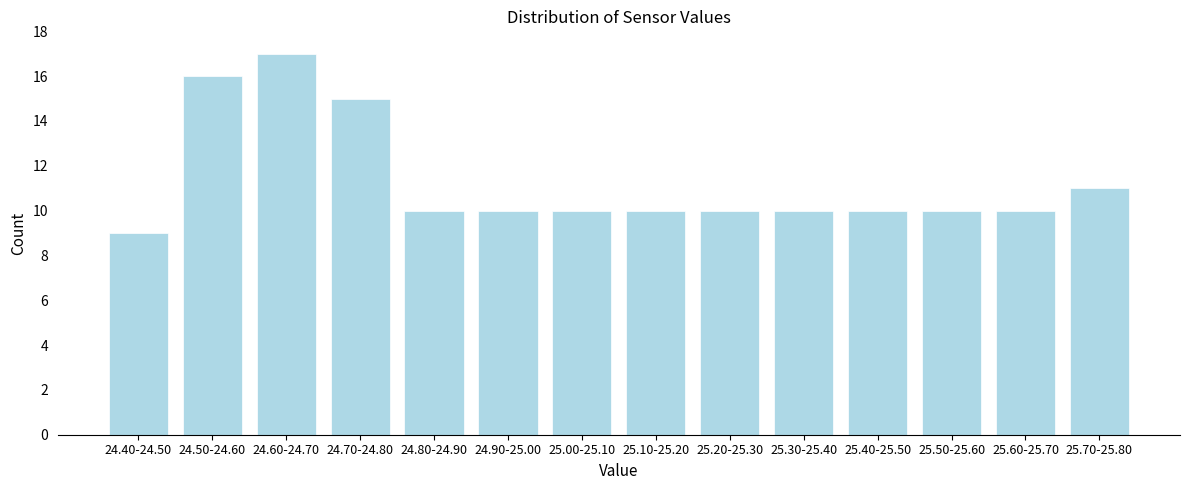

Reading left to right, list all the values displayed in this chart.

9	16	17	15	10	10	10	10	10	10	10	10	10	11